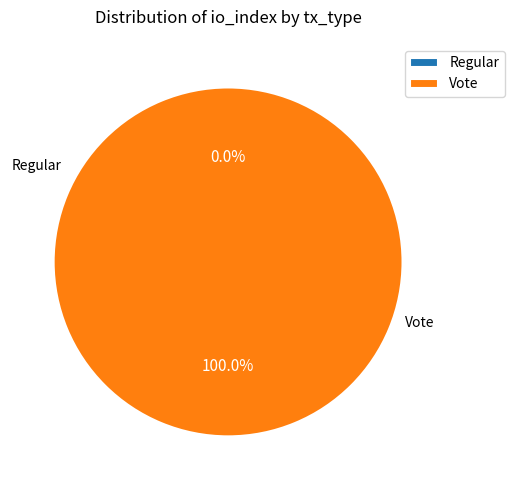

Rank the categories by value from lowest to highest.

Regular, Vote